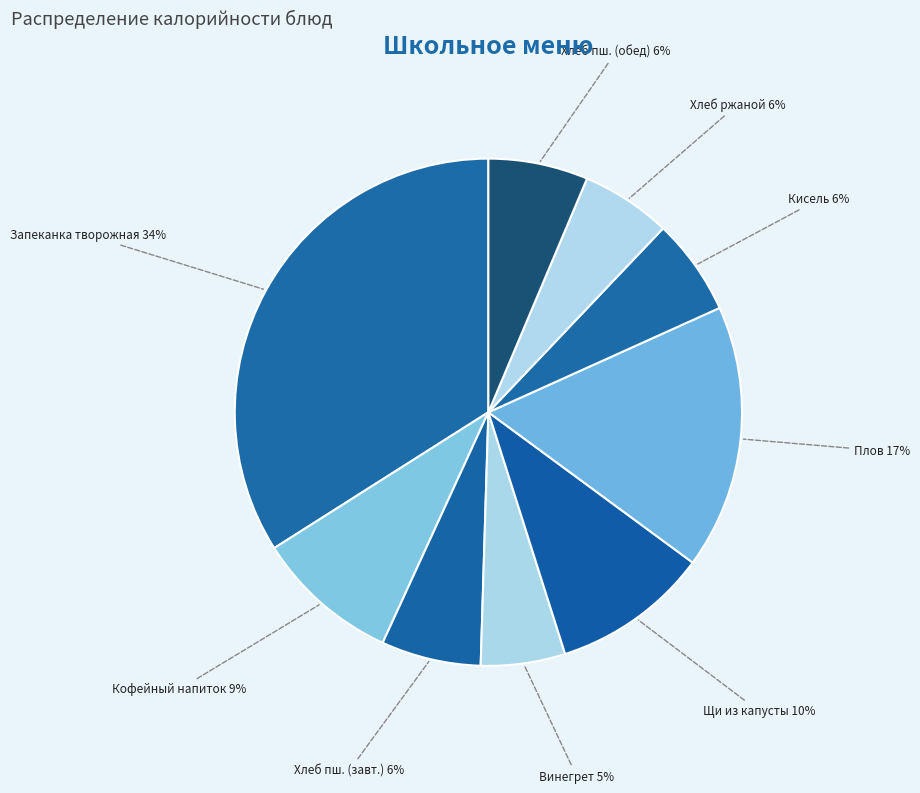

What is the ratio of the value at Хлеб ржаной to the value at Щи из капусты?

0.6